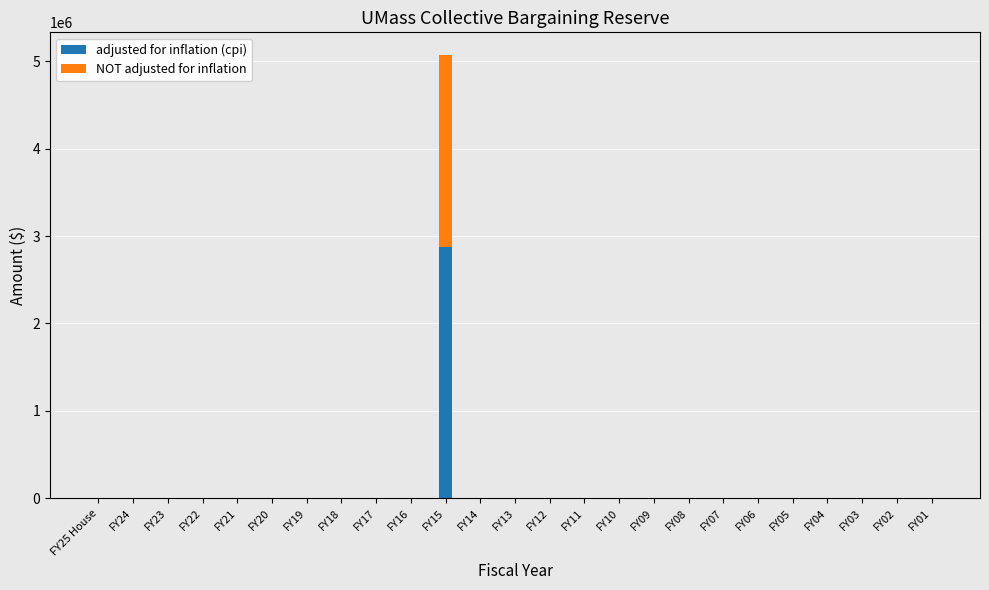

Are the bars horizontal?

No